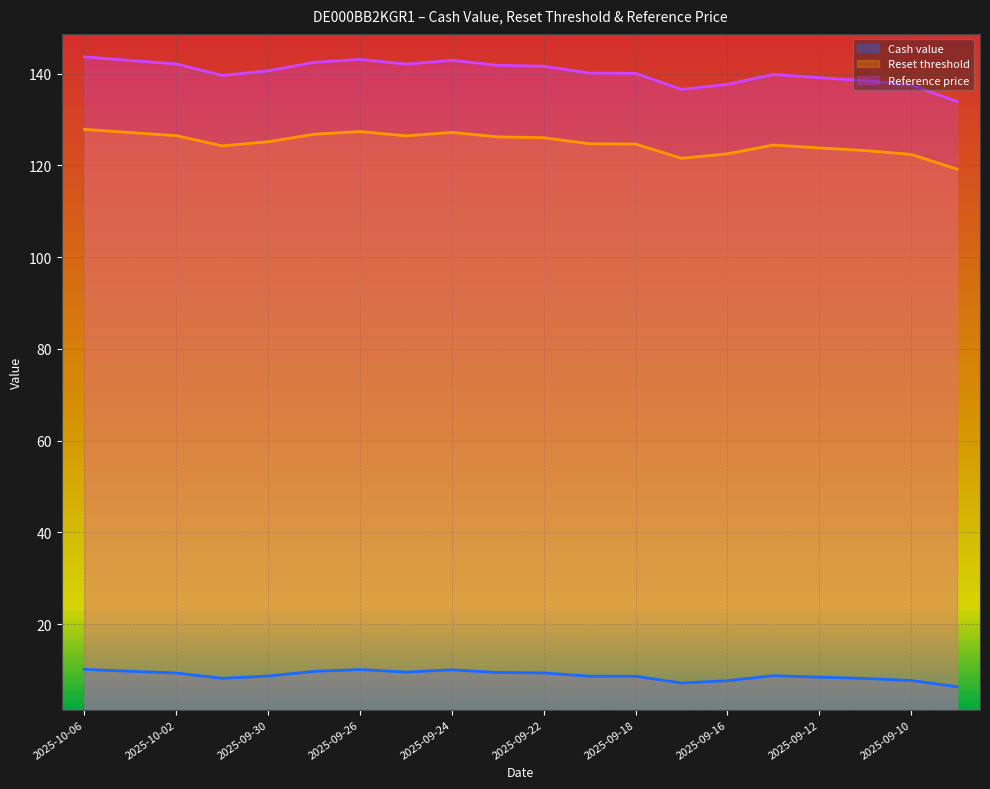

Is the value of Cash value at 2025-09-10 greater than the value of Reset threshold at 2025-09-29?

No